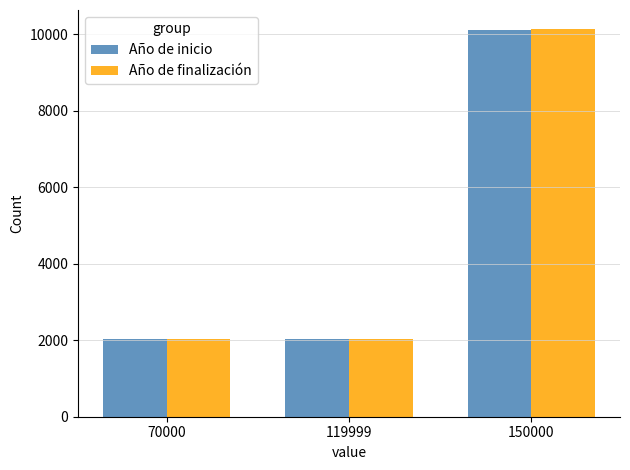

What is the value of the Año de inicio bar at the 3rd from the left?

10116